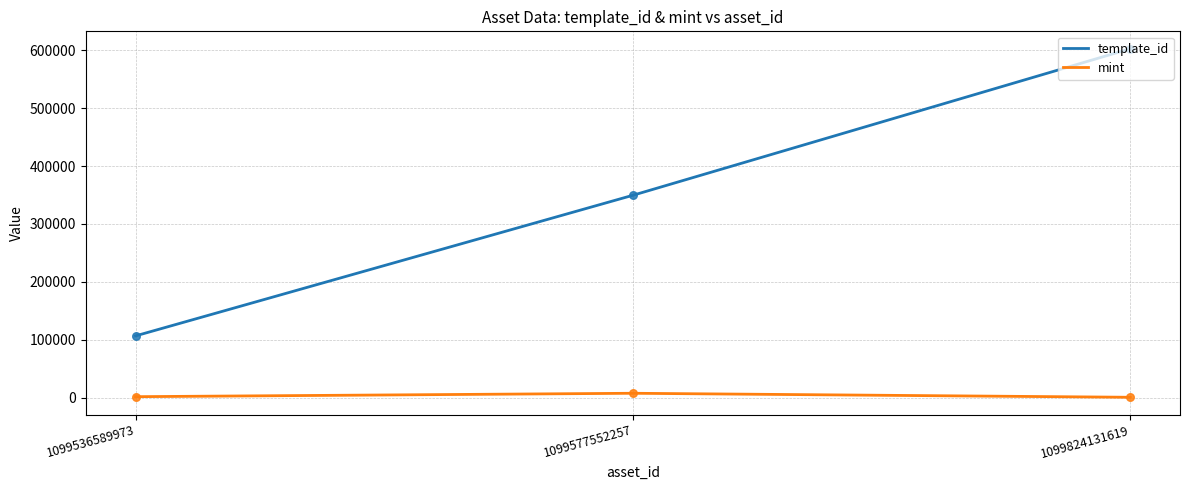

Which series has the largest range (max minus min)?

template_id